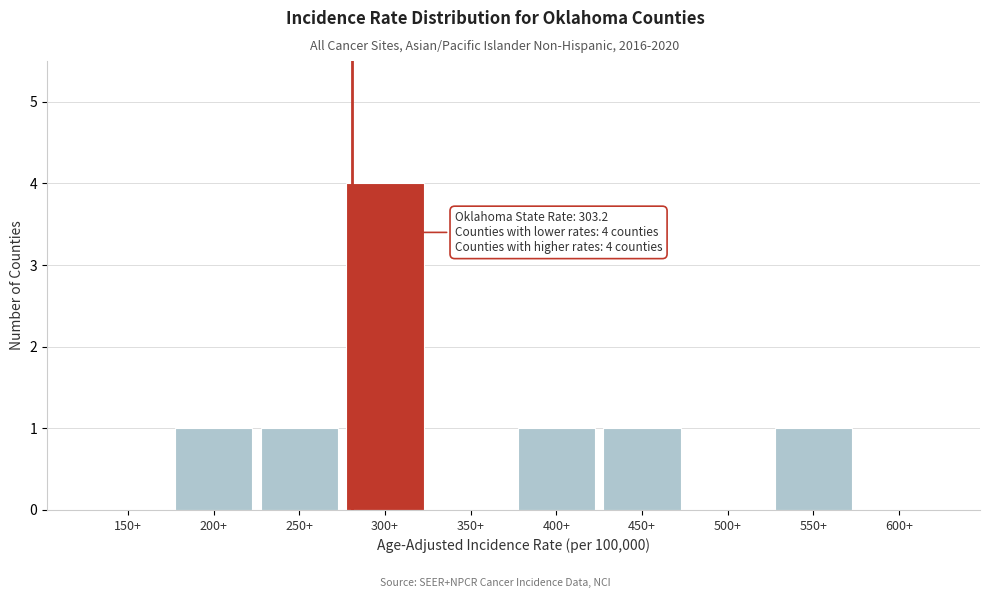

Reading left to right, list all the values displayed in this chart.

150+=0	200+=1	250+=1	300+=4	350+=0	400+=1	450+=1	500+=0	550+=1	600+=0